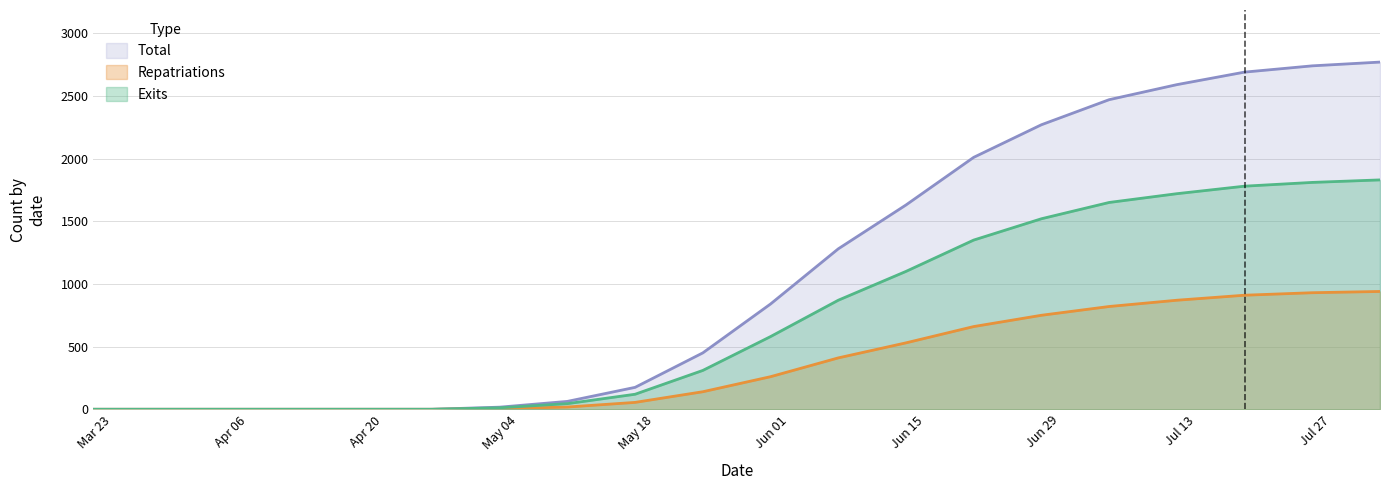

List the labels in order of Repatriations value, largest first.

2020-08-01, 2020-07-25, 2020-07-18, 2020-07-11, 2020-07-04, 2020-06-27, 2020-06-20, 2020-06-13, 2020-06-06, 2020-05-30, 2020-05-23, 2020-05-16, 2020-05-09, 2020-05-02, 2020-03-21, 2020-03-28, 2020-04-04, 2020-04-11, 2020-04-18, 2020-04-25